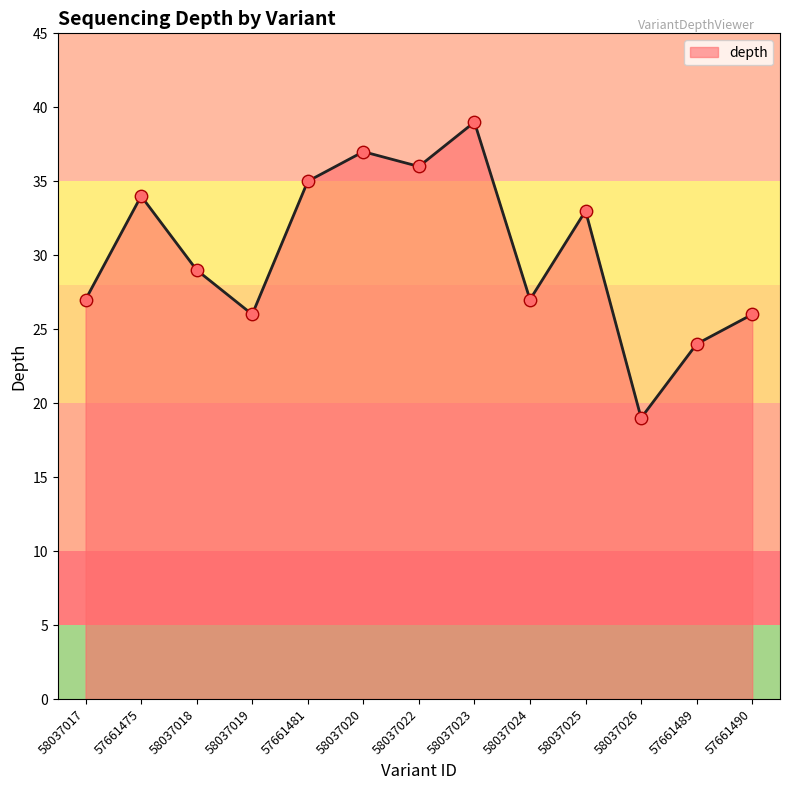

What is the change in value from 58037022 to 58037024?

-9